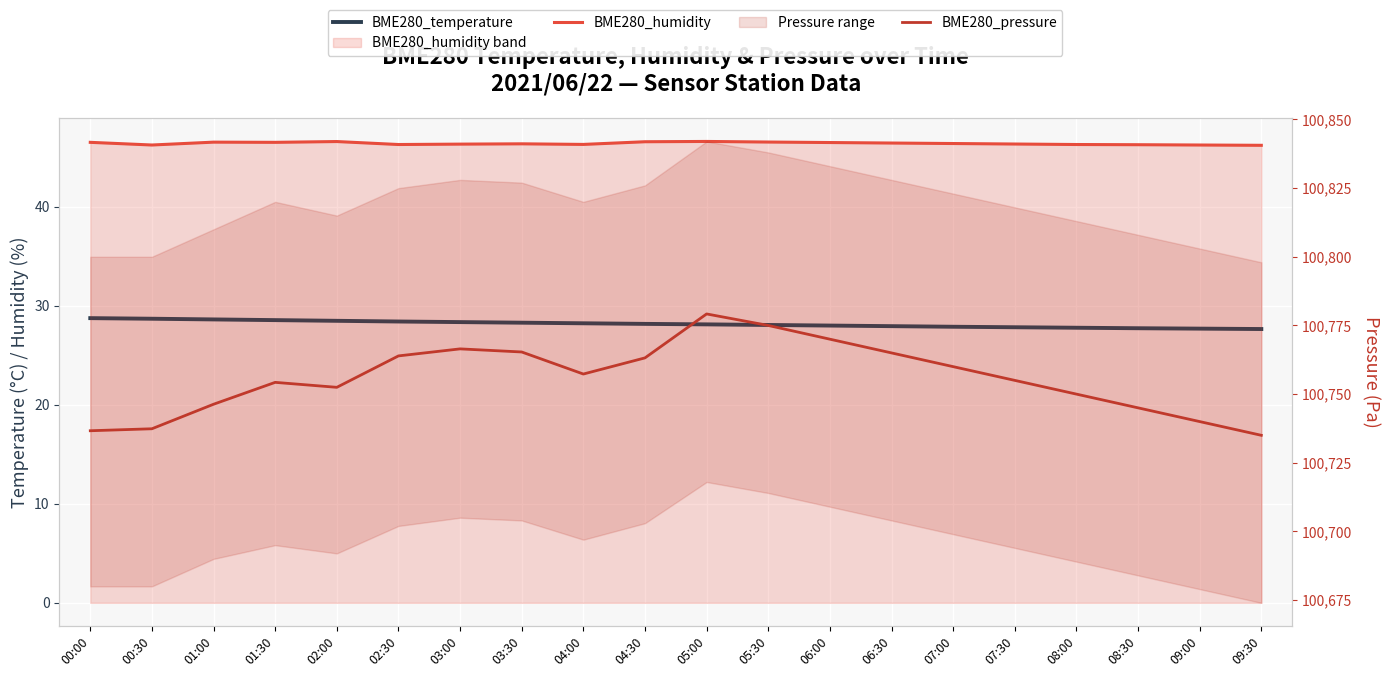

True or false: BME280_pressure and BME280_humidity cross at least once.

False